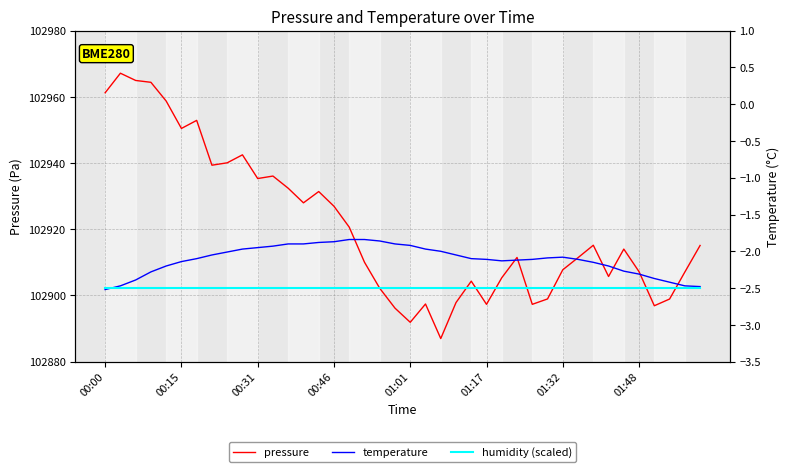

How many interior local valleys does the temperature series have?

1